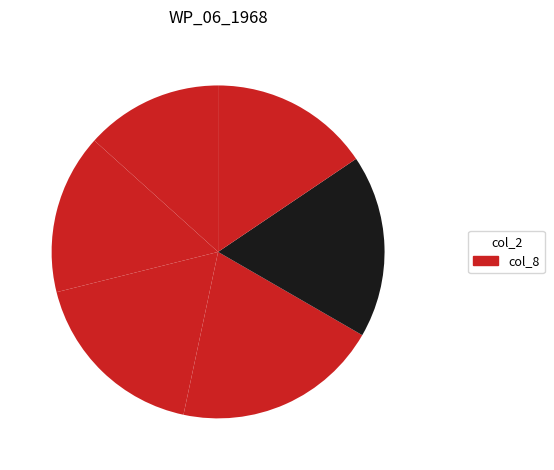

How many slices are in this pie chart?

6